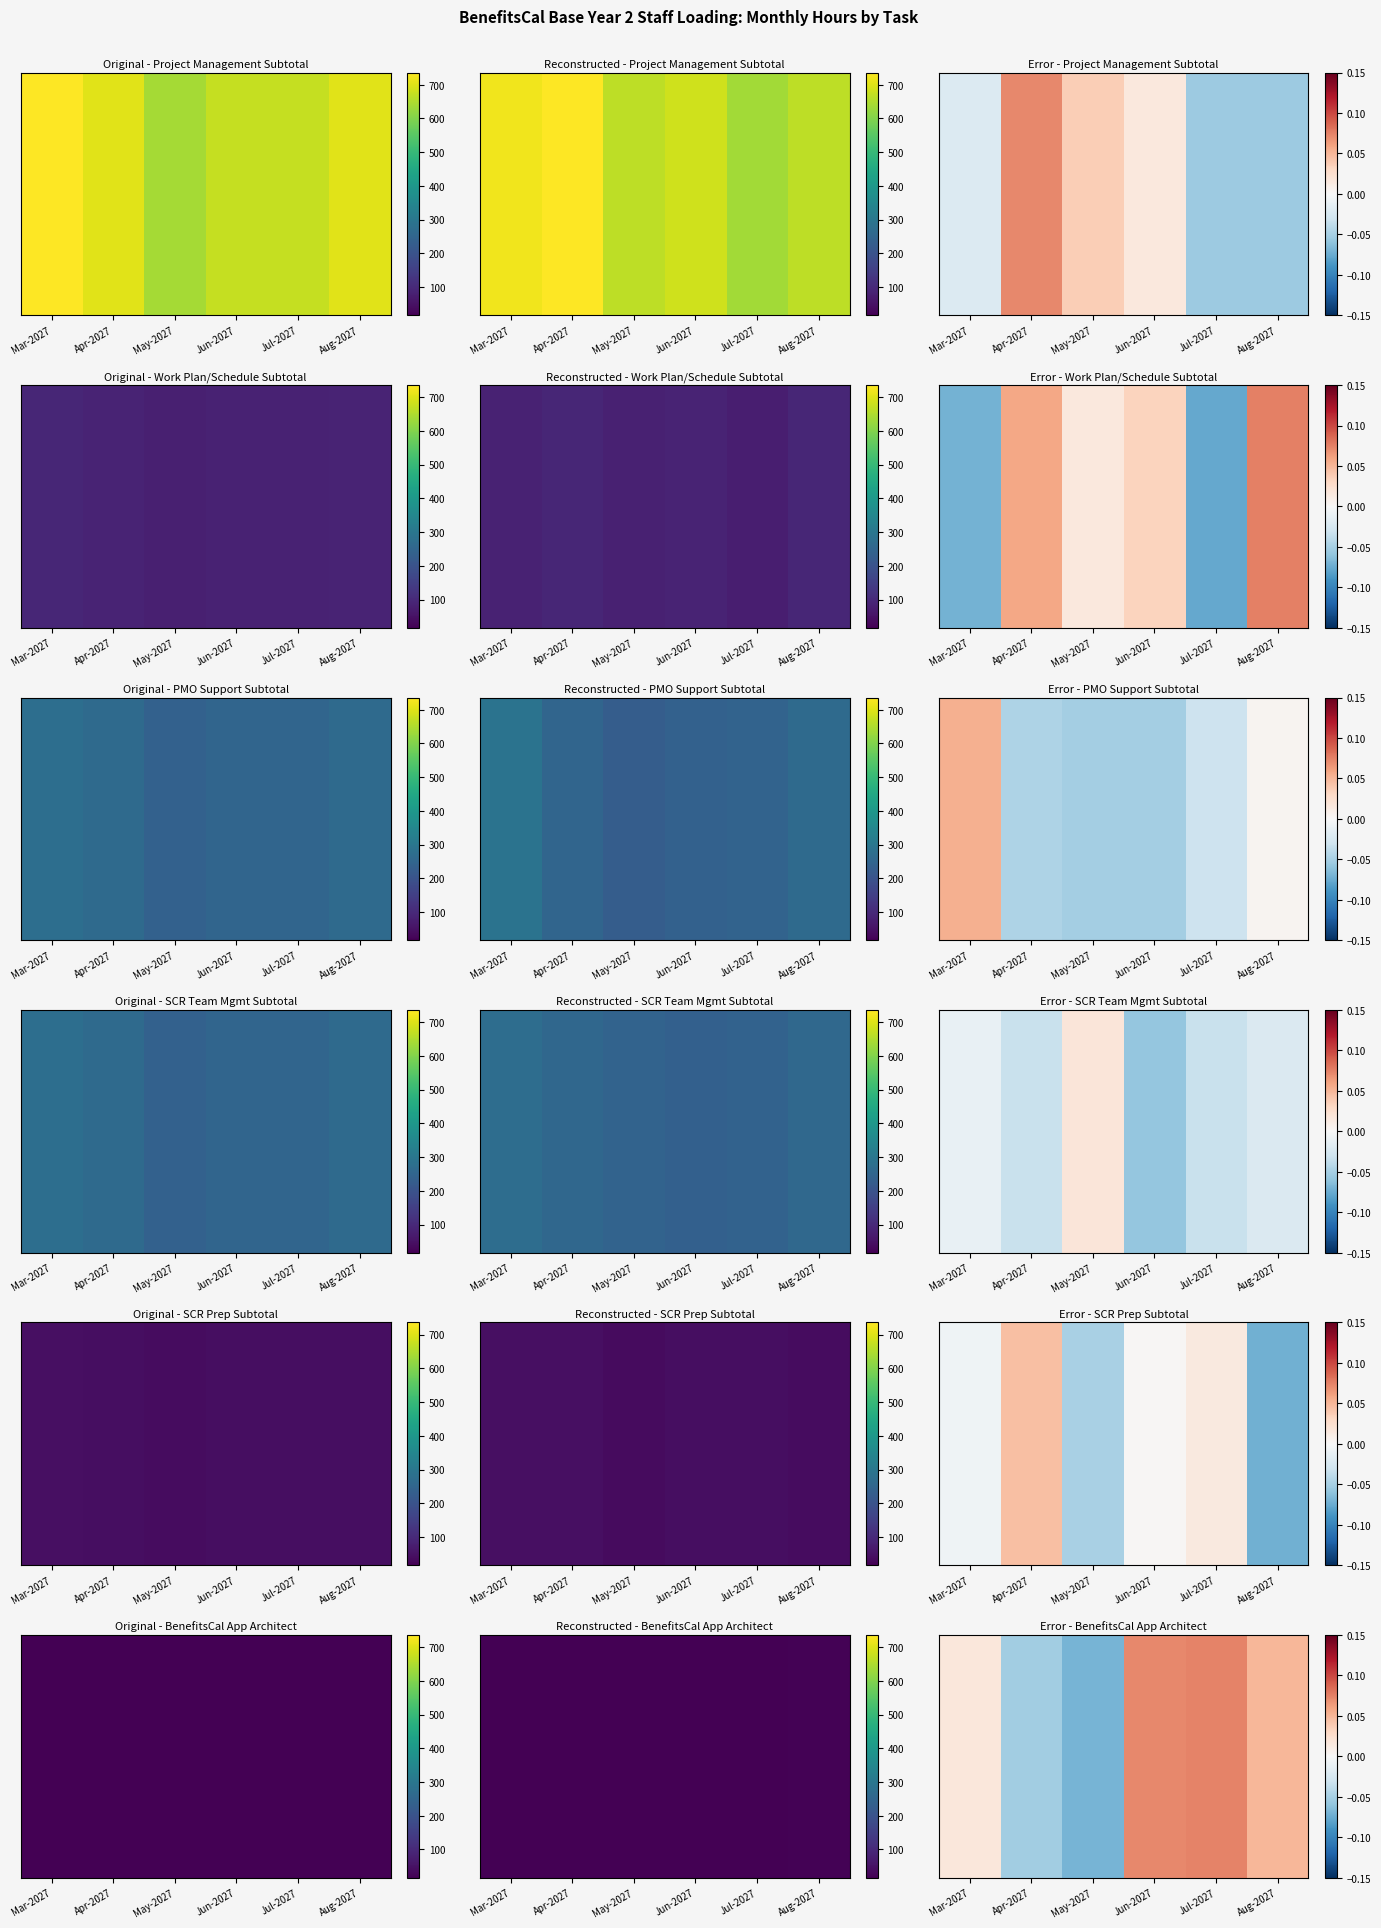

List the labels in order of value, largest first.

Jul-2027, Jun-2027, Aug-2027, Mar-2027, Apr-2027, May-2027